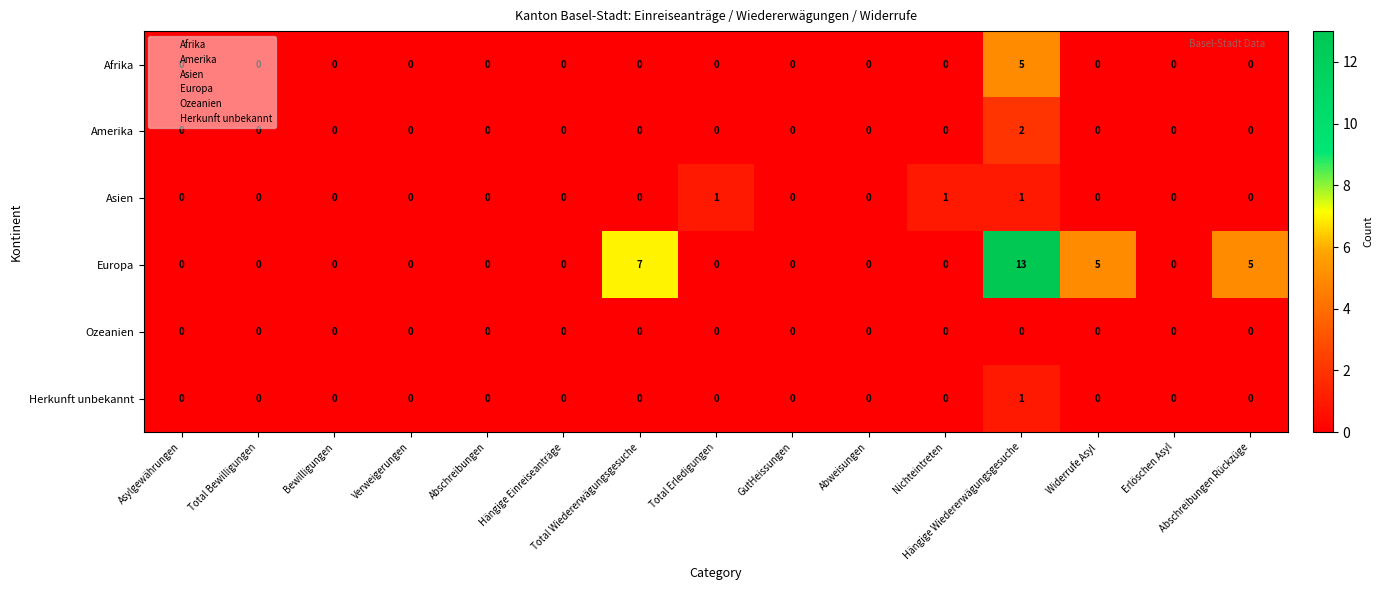

What is the sum of all Afrika values?

5